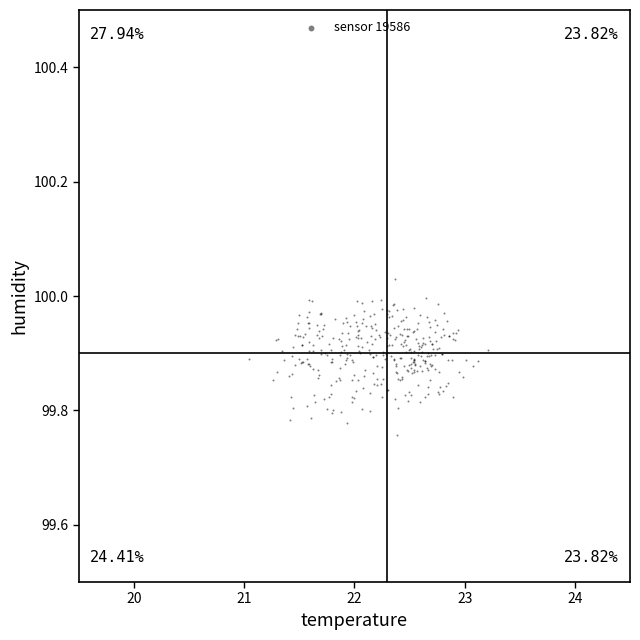

What is the range of X values (max minus min)?

2.2